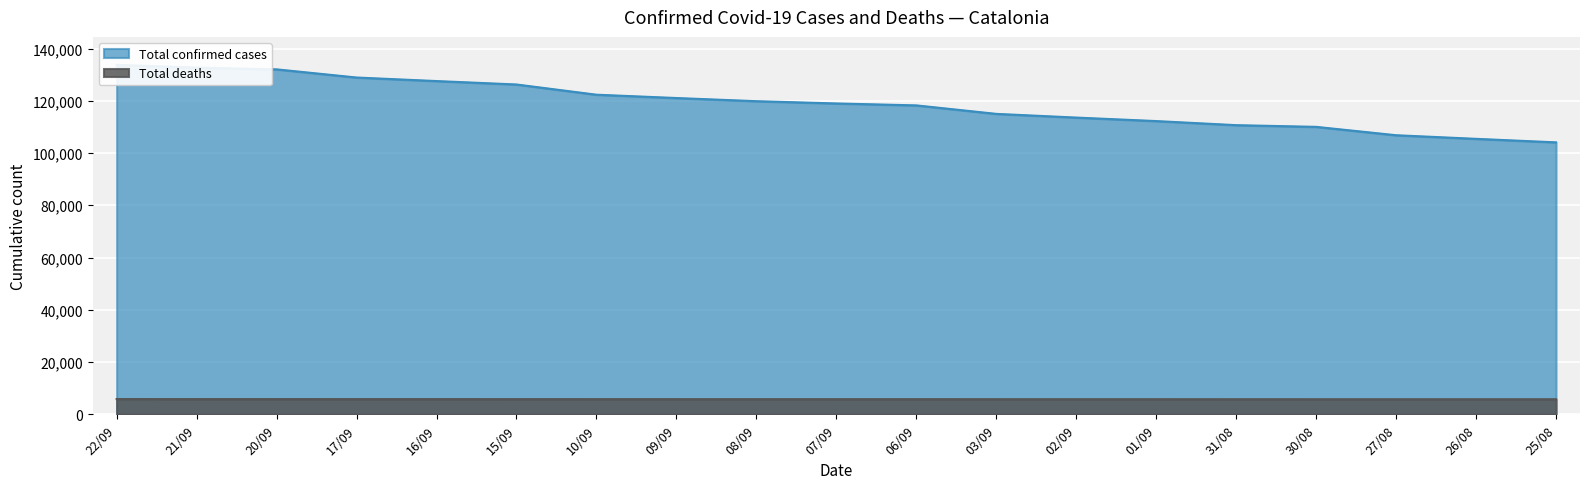

What is the difference between the highest and lowest values at 27/08?

101070